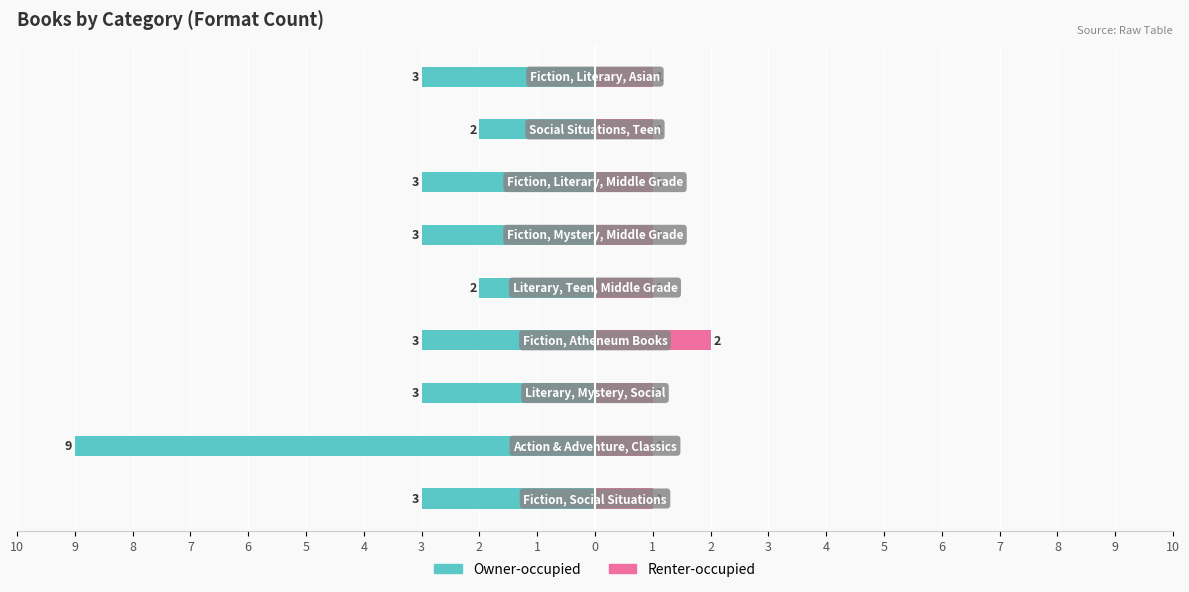

What is the value of the Owner-occupied bar at the 5th from the left?

-2